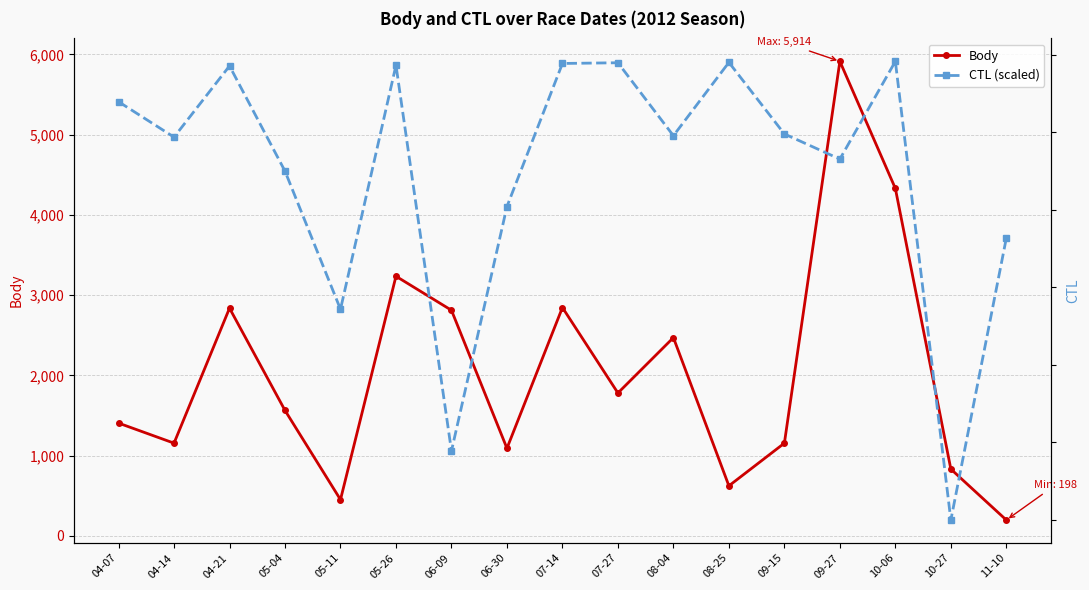

At which label does Body reach its minimum?

11-10